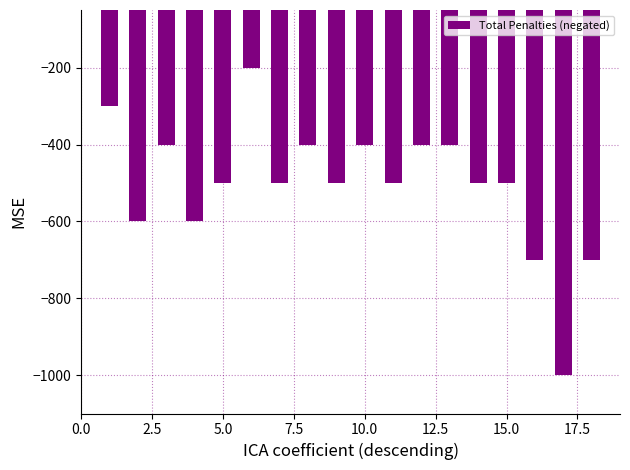

What is the difference between the maximum and second lowest values?

500